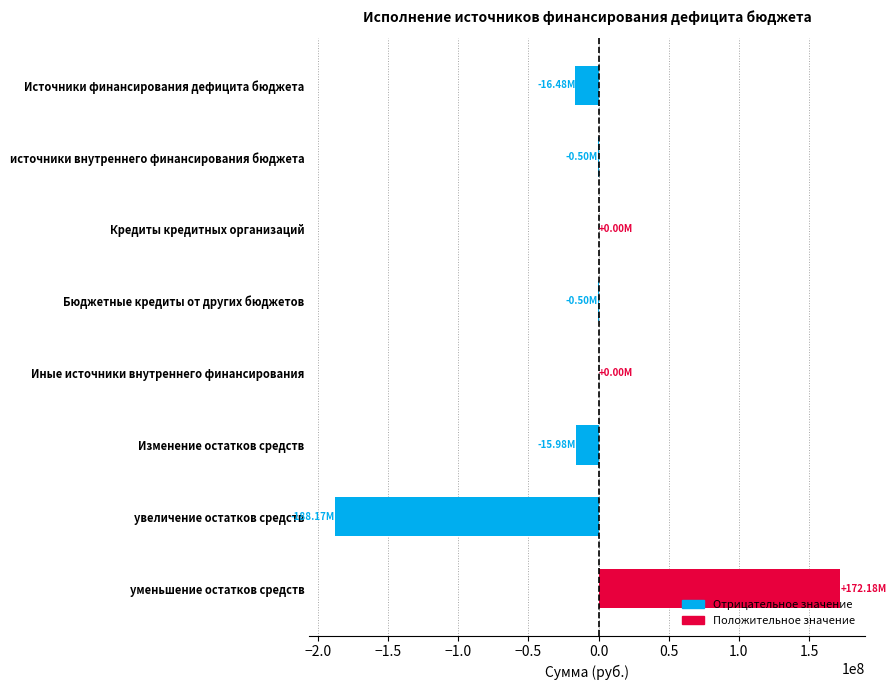

Count the number of values greater than -500000.

3